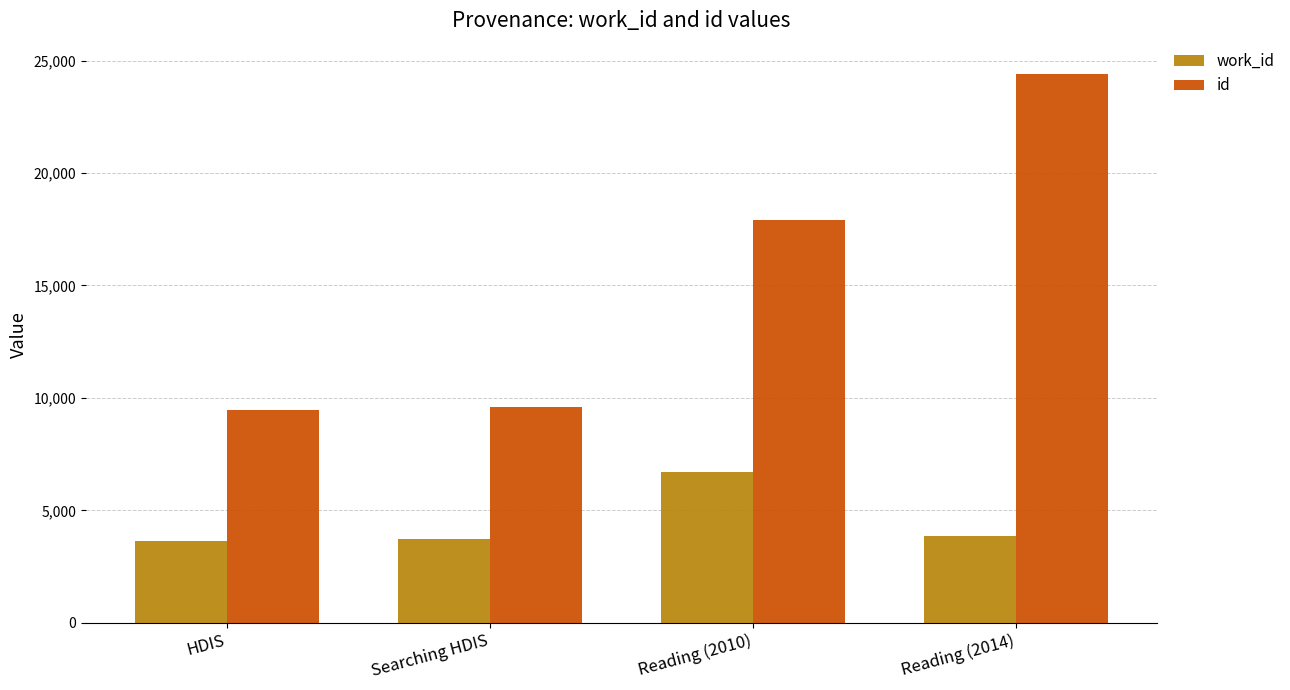

What are all the series names shown in the legend?

work_id, id